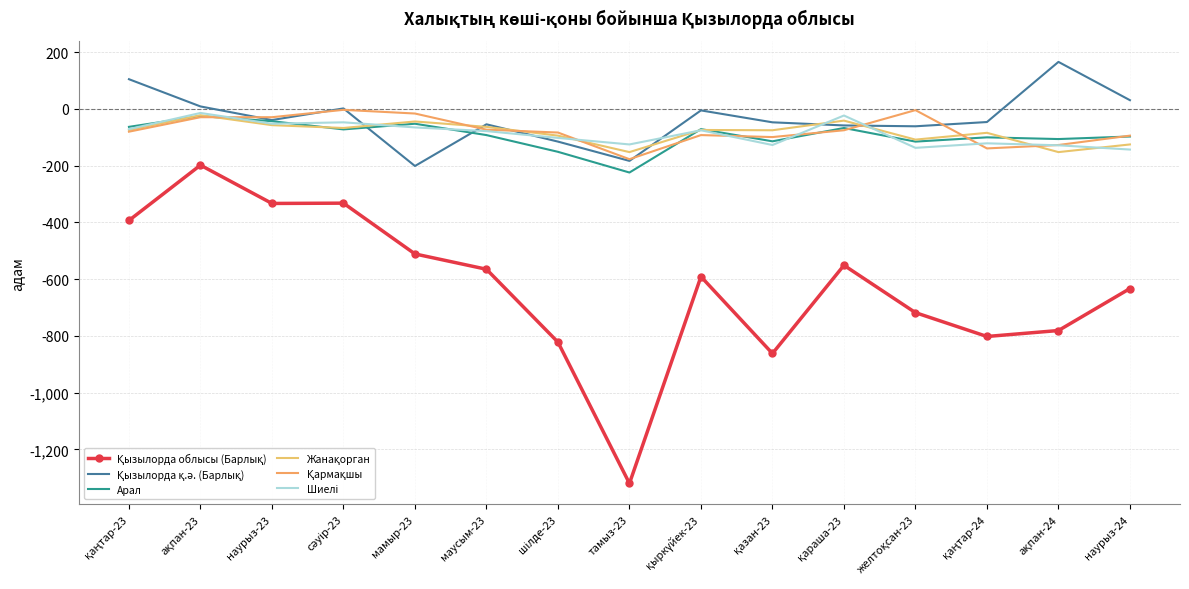

Reading left to right, what are all the values shown in this chart?

Қызылорда облысы (Барлық): -393	-198	-333	-332	-511	-565	-822	-1320	-591	-862	-551	-718	-802	-781	-633
Қызылорда қ.ә. (Барлық): 105	9	-39	2	-201	-54	-115	-183	-5	-47	-58	-61	-46	166	31
Арал: -63	-25	-43	-72	-52	-92	-151	-224	-71	-114	-67	-115	-100	-106	-97
Жанақорган: -74	-22	-57	-67	-44	-63	-94	-152	-74	-75	-41	-108	-84	-152	-125
Қармақшы: -80	-29	-29	-3	-16	-73	-83	-177	-92	-99	-75	-4	-139	-127	-94
Шиелі: -71	-14	-52	-47	-65	-78	-102	-125	-75	-127	-23	-137	-121	-128	-143